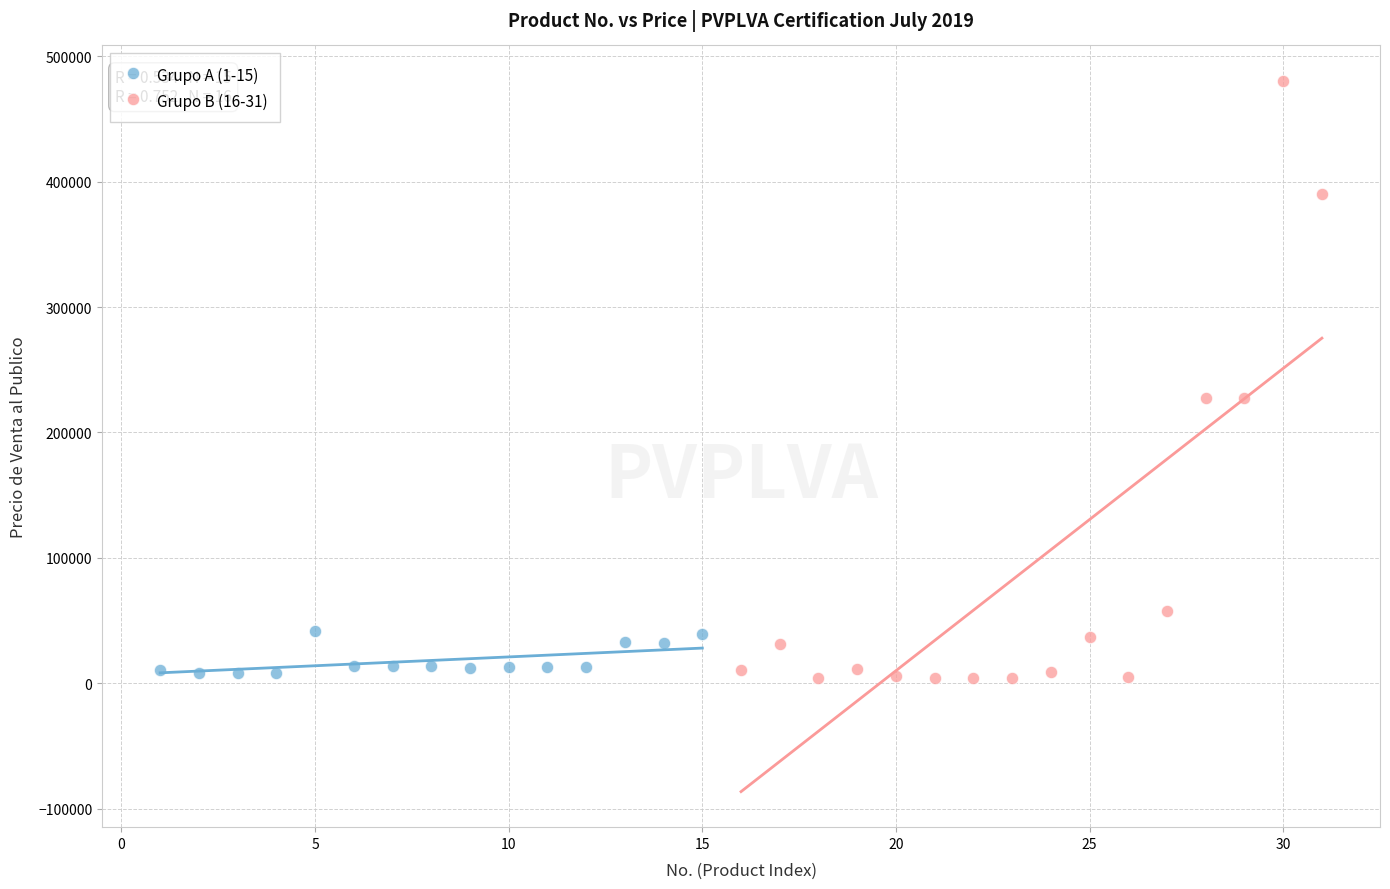

Which series has the widest spread of Y values?

Grupo B (16-31)